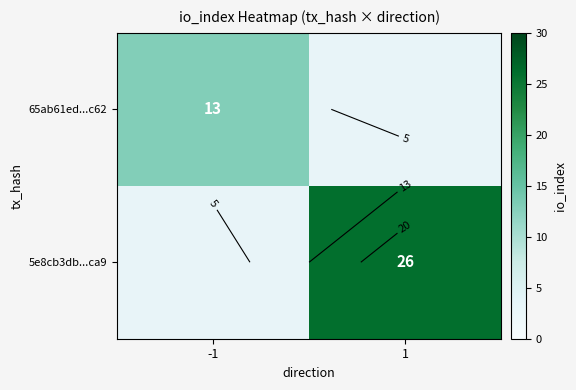

Which label corresponds to the largest value in the chart?

1